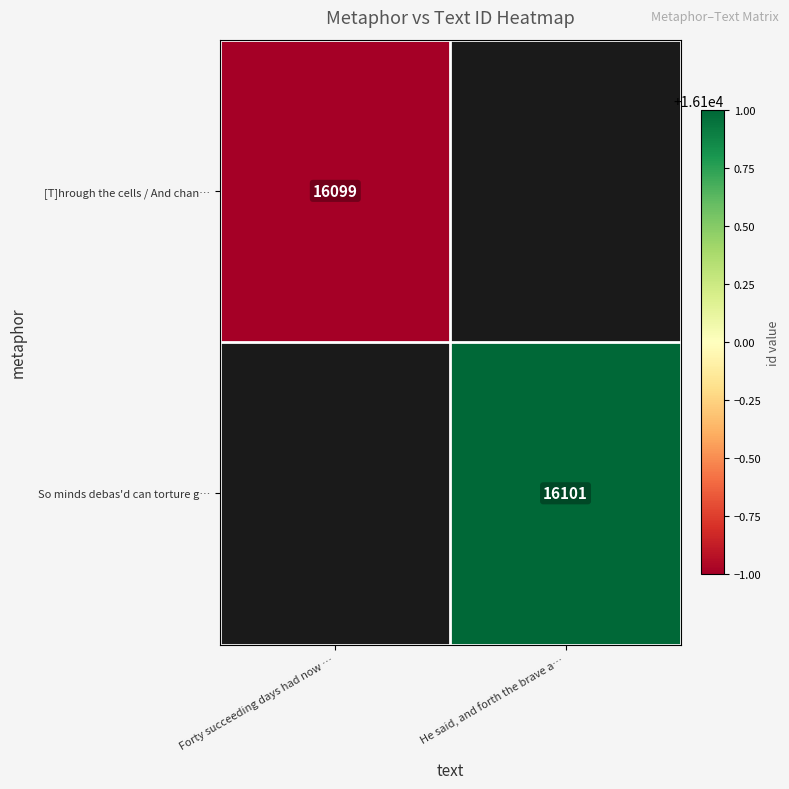

At which category does the chart reach its peak across all series?

He said, and forth the brave a…